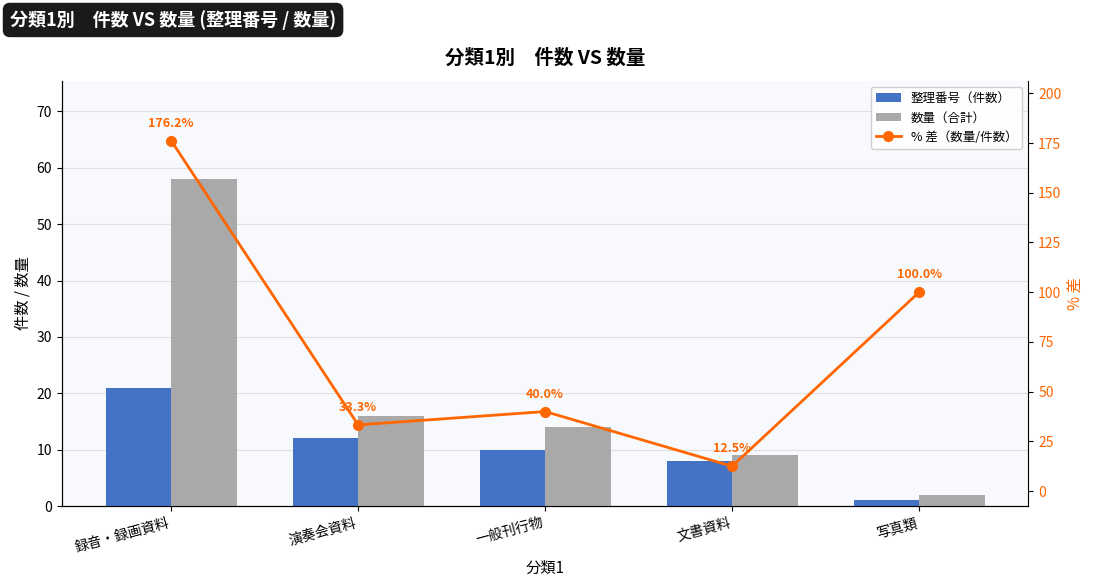

Does the chart contain any negative values?

No